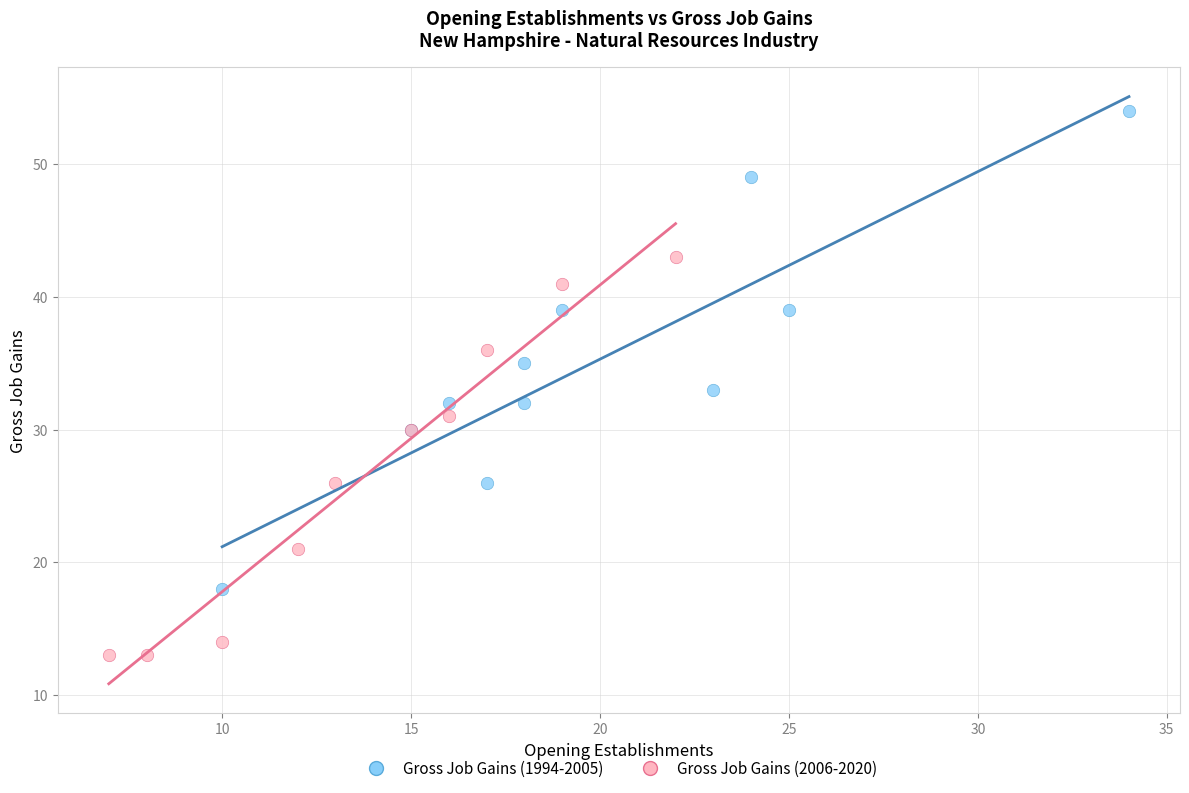

Which series contains the highest Y value?

Gross Job Gains (1994-2005)